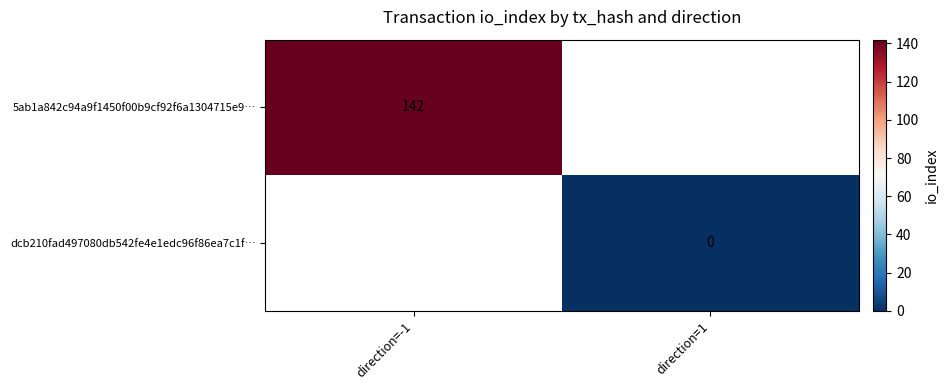

Is the value of dcb210fad497080db542fe4e1edc96f86ea7c1f… at direction=1 greater than the value of 5ab1a842c94a9f1450f00b9cf92f6a1304715e9… at direction=-1?

No